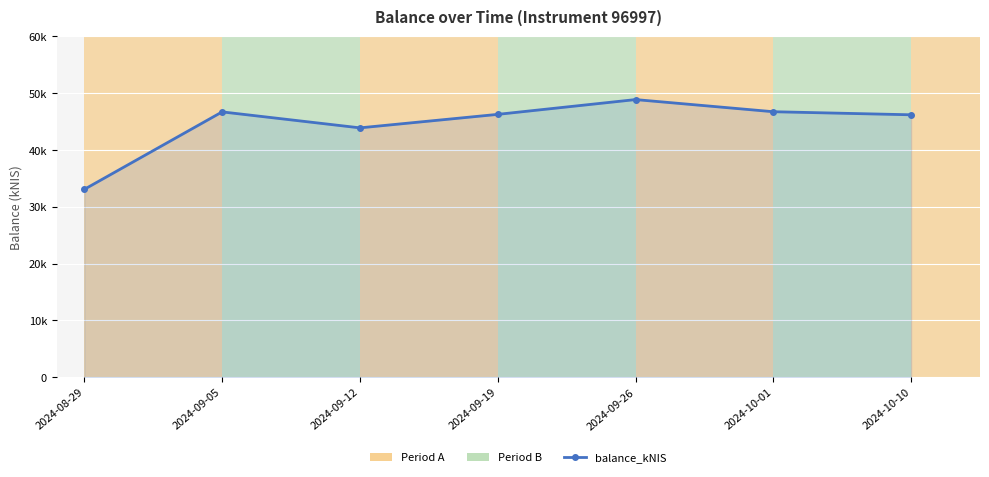

What is the sum of the values at 2024-10-01 and 2024-10-10?

92912.2